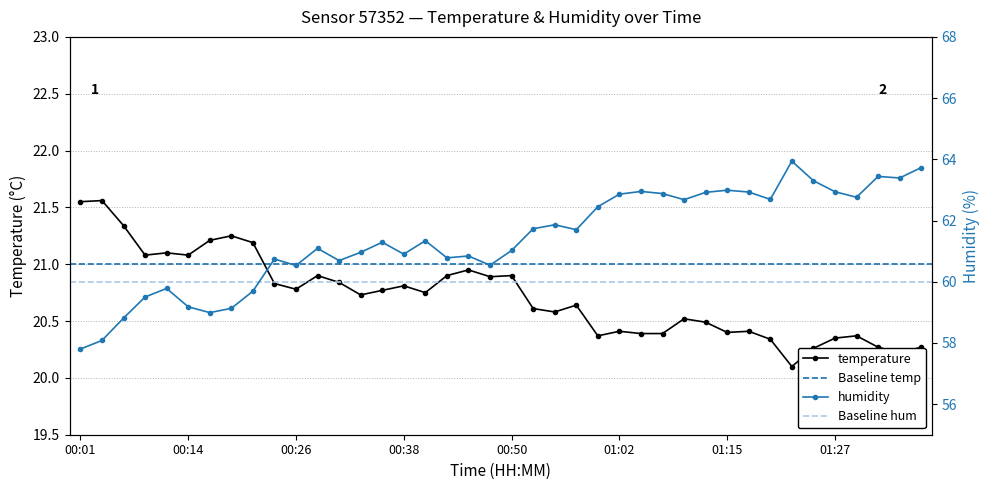

True or false: temperature has a value of 28.3 at 00:09.

False